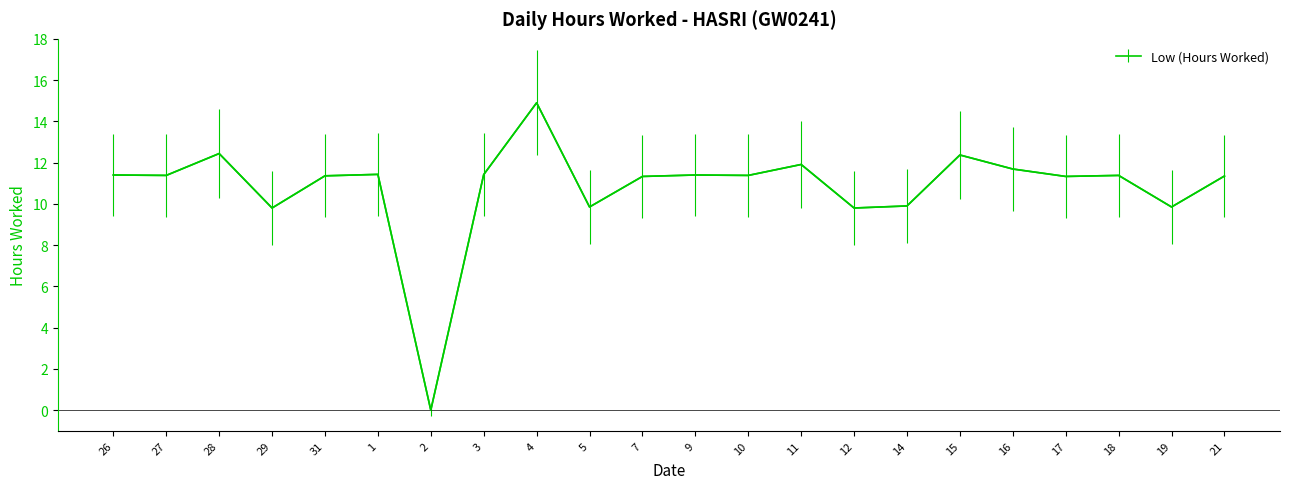

What position from the left is 7?

11